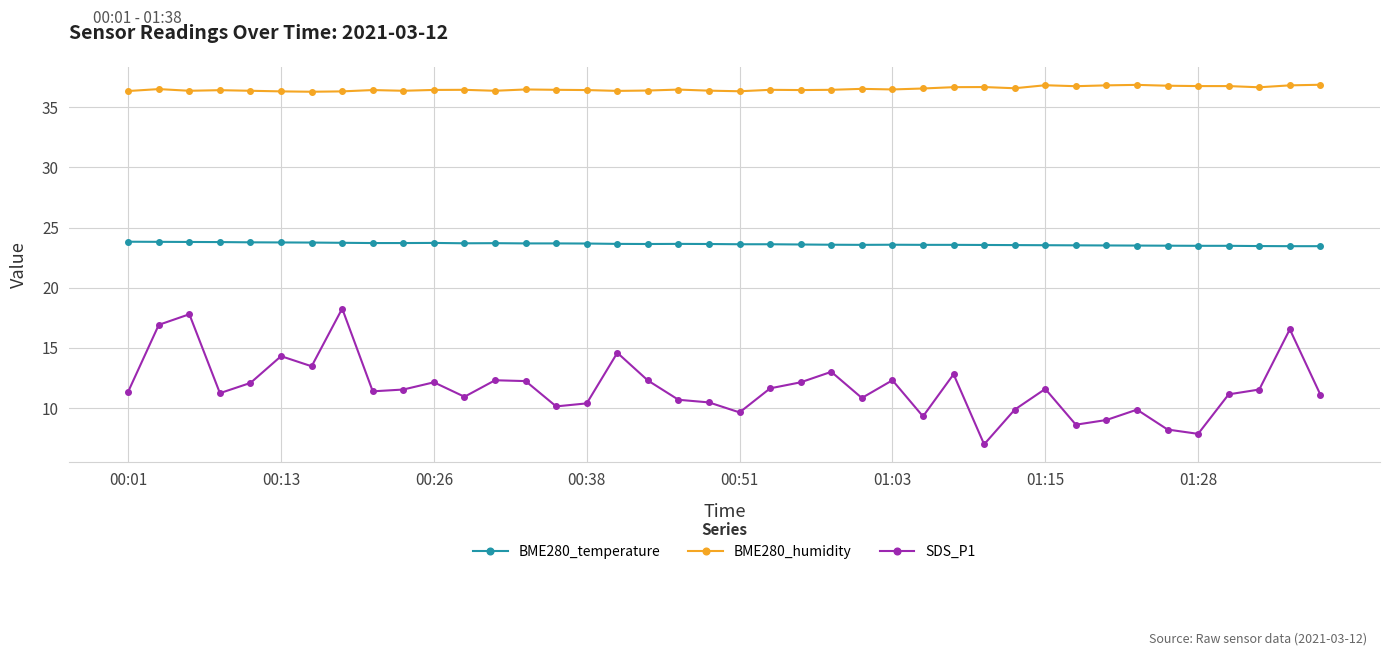

What is the value of the BME280_temperature point at the 20th from the left?

23.6